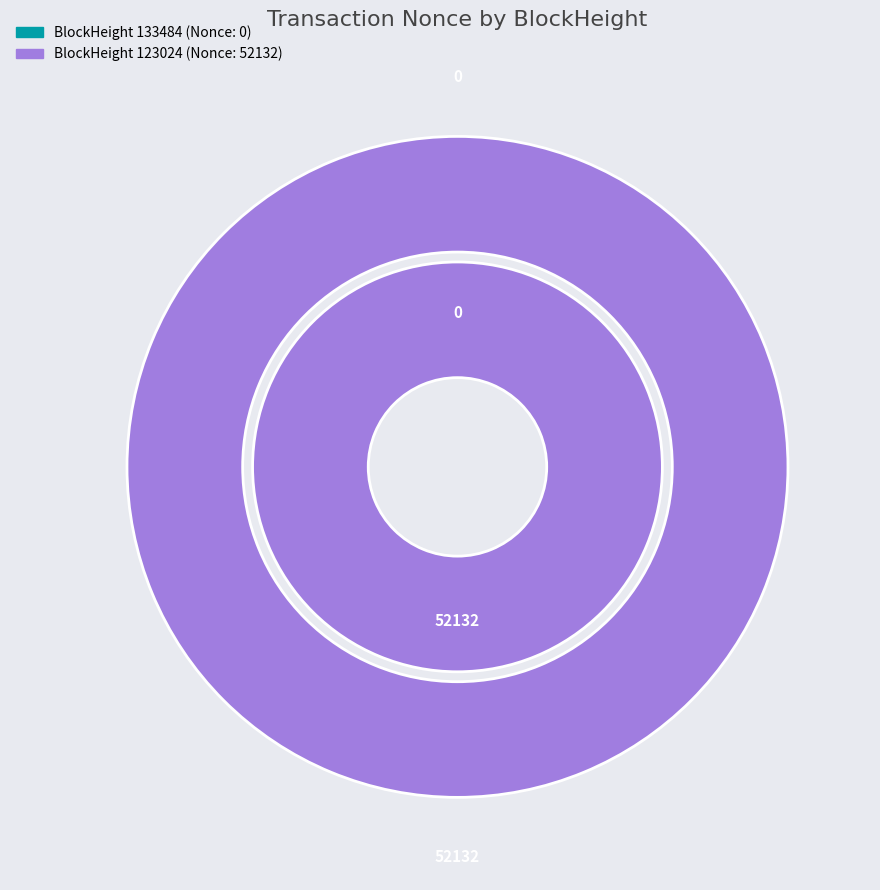

How many segments does this pie chart have?

2